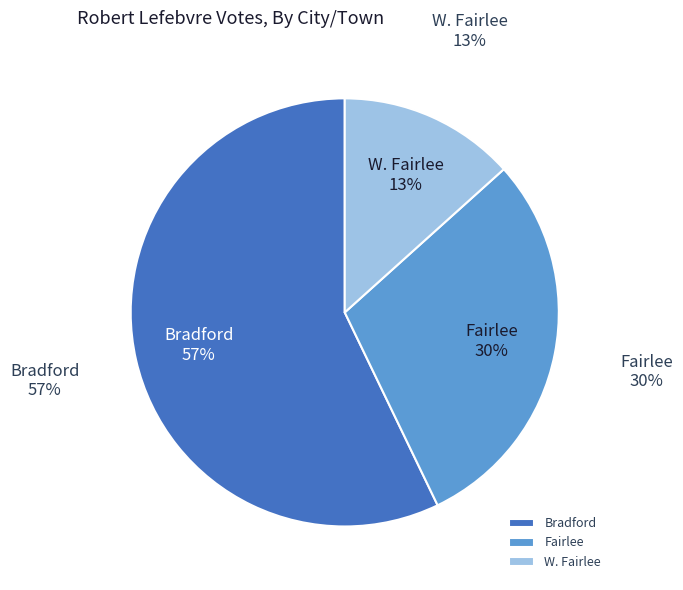

Rank the categories by value from lowest to highest.

W. Fairlee, Fairlee, Bradford